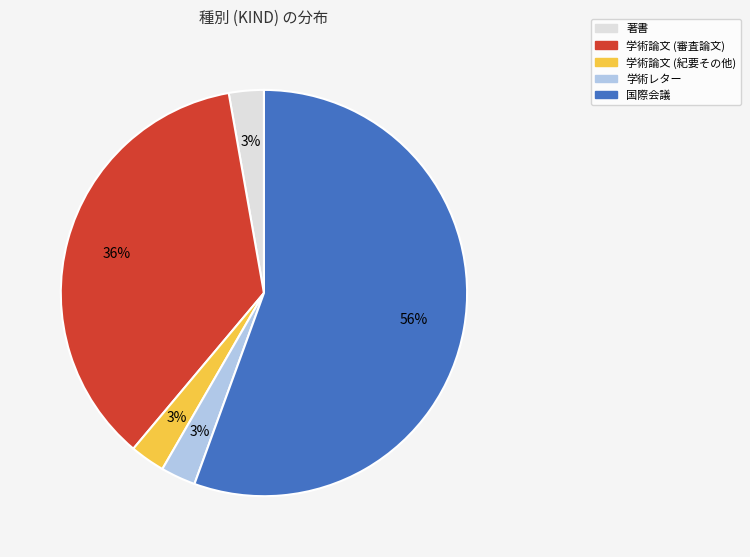

How many segments does this pie chart have?

5